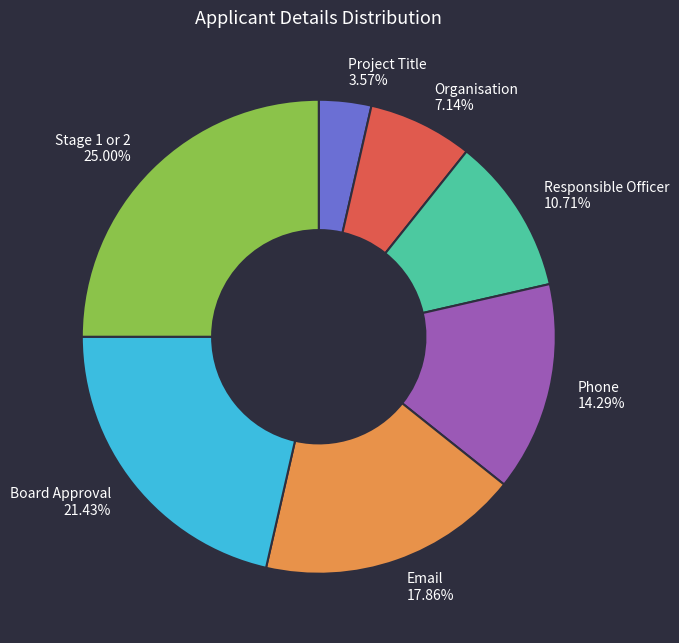

Combined, what portion of the pie is Board Approval and Project Title?

25.0%